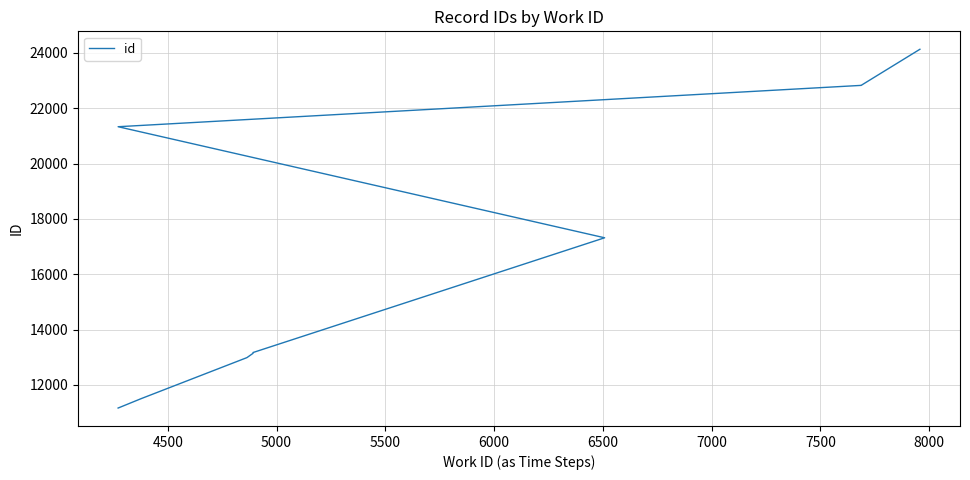

The chart shows a value of 10087 at 8000. True or false?

False